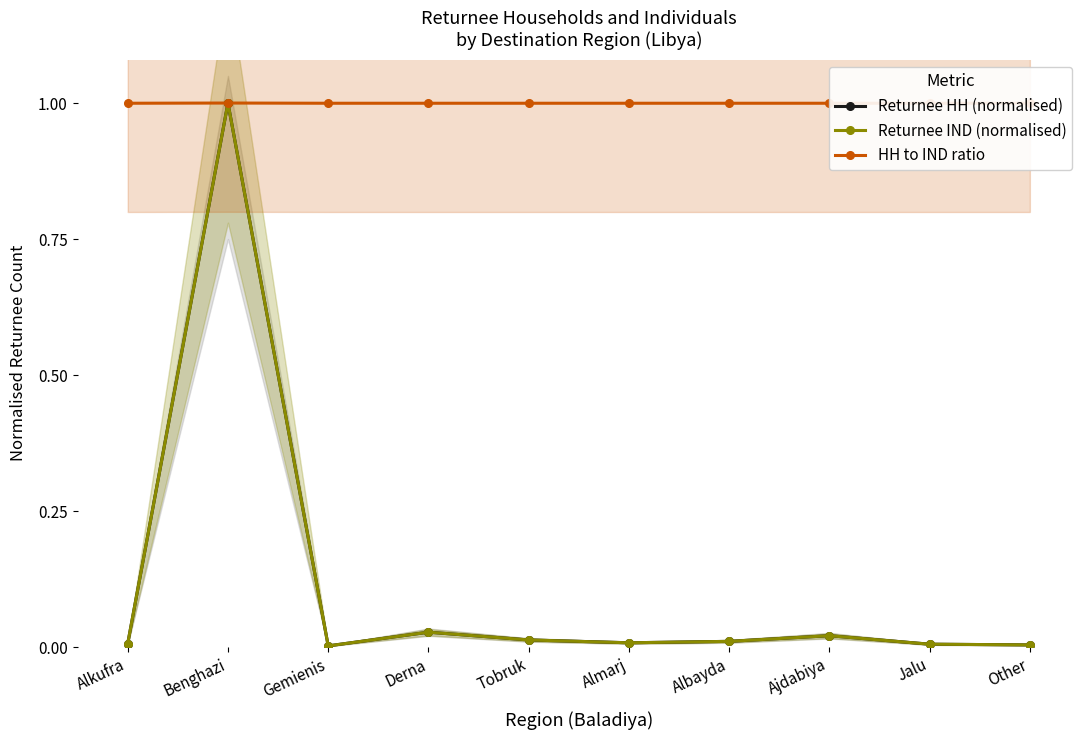

What position from the left is Gemienis?

3